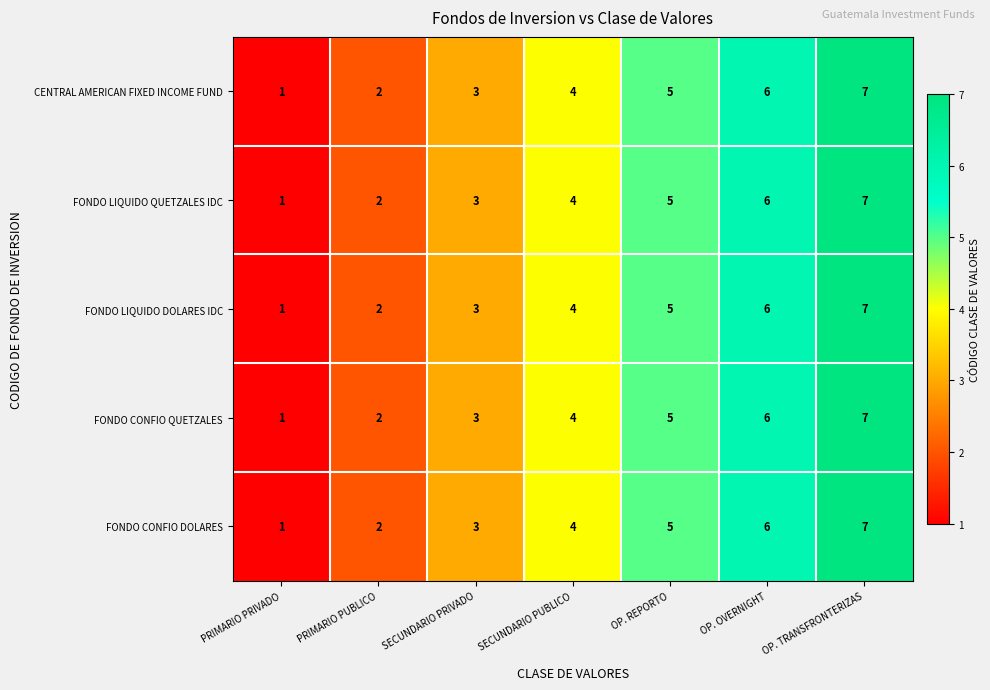

Count the FONDO CONFIO DOLARES values in the range 2 to 6.

5